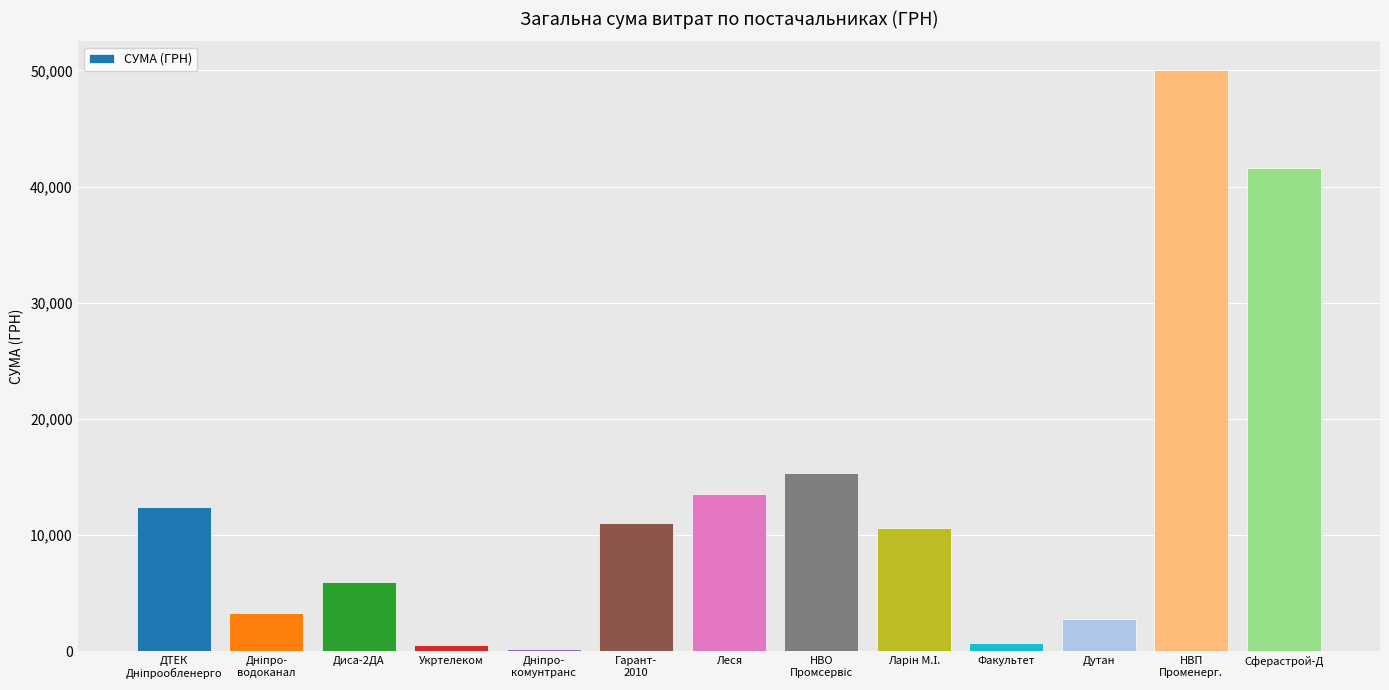

Does the chart contain stacked bars?

No